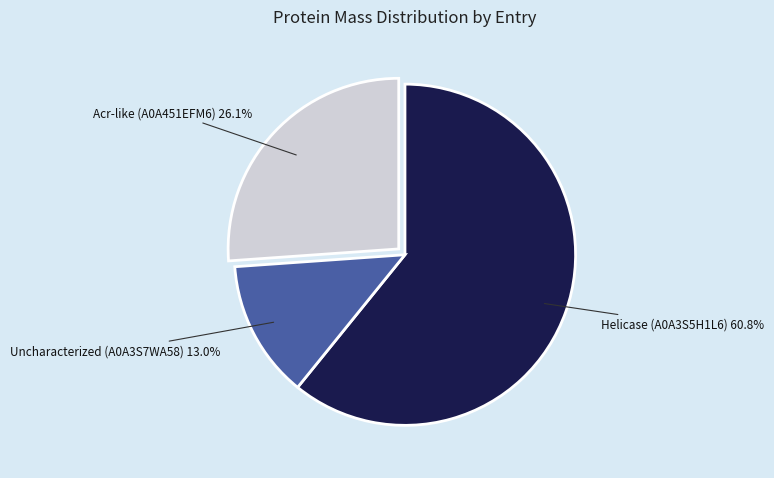

Is it true that Acr-like (A0A451EFM6) is 36% of the pie?

False